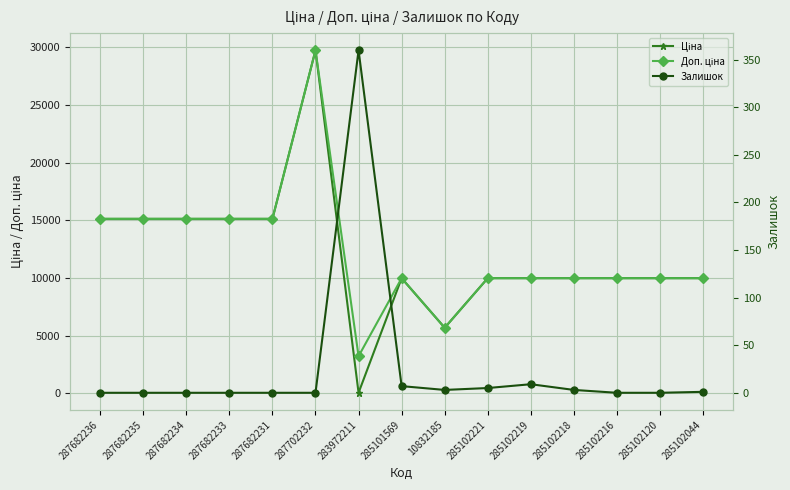

Which series has the widest spread of values?

Ціна